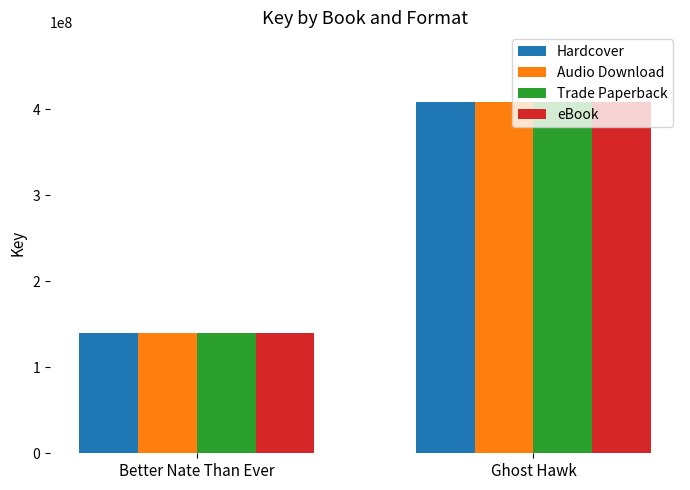

How many Trade Paperback values are between 140118853 and 407602510?

2